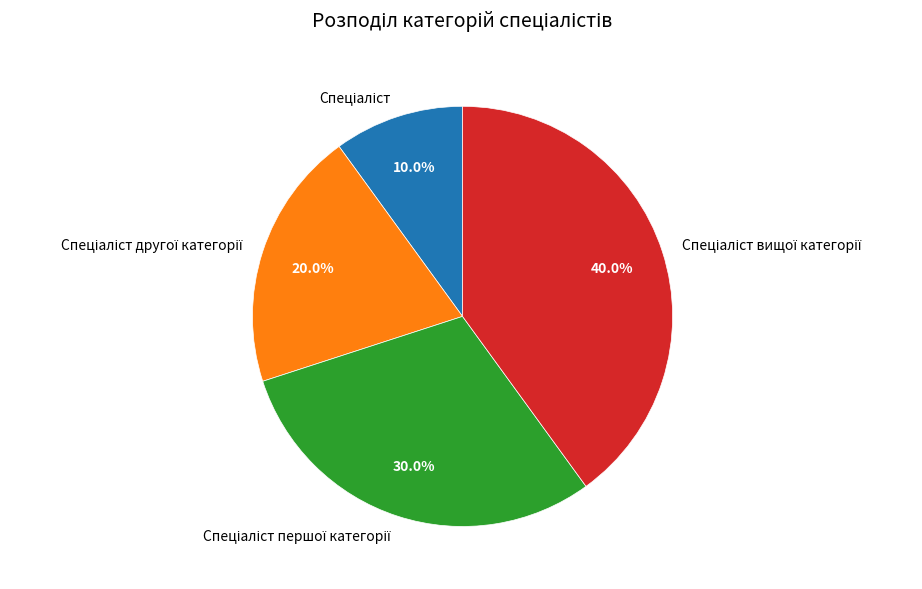

To the nearest percent, what is the difference between the largest and smallest slice percentages?

30%